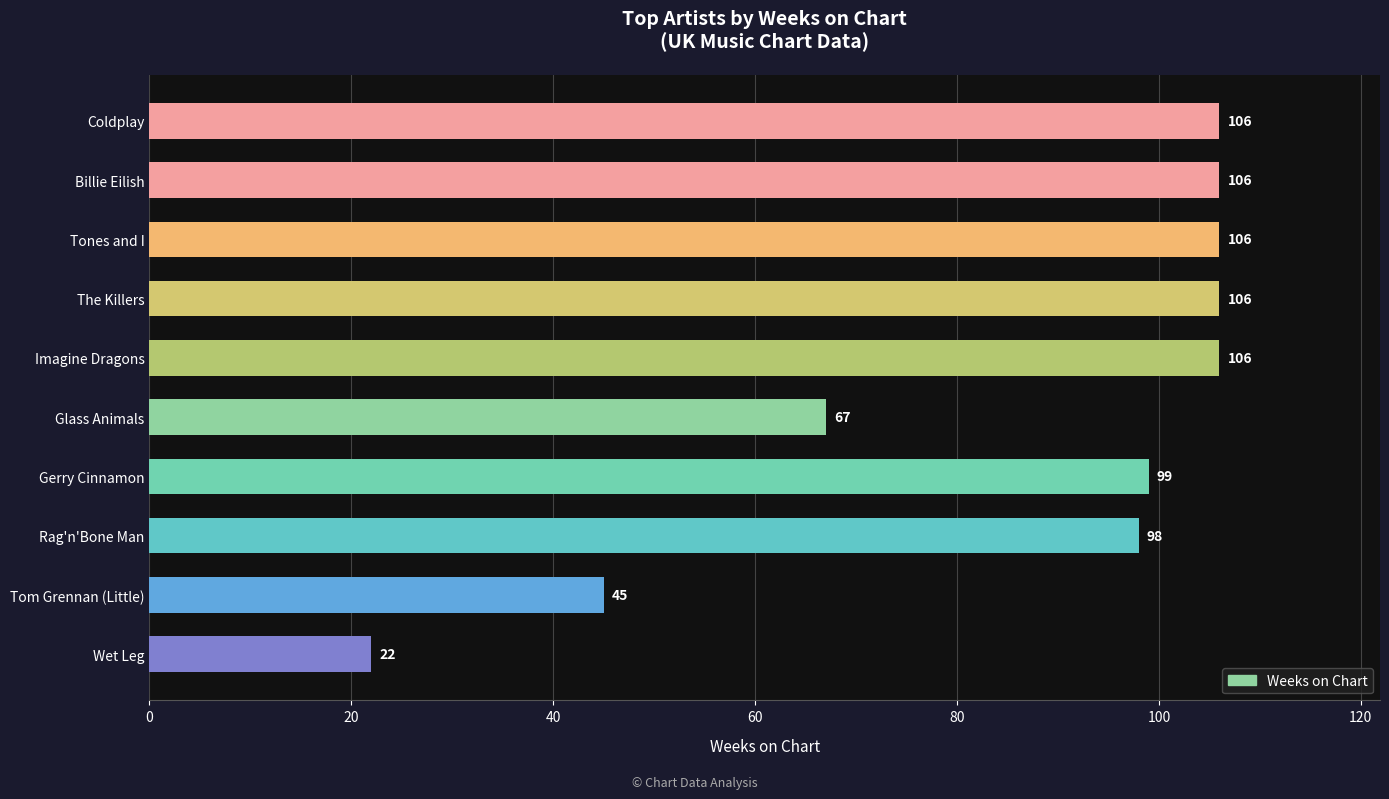

What is the minimum value shown in the chart?

22